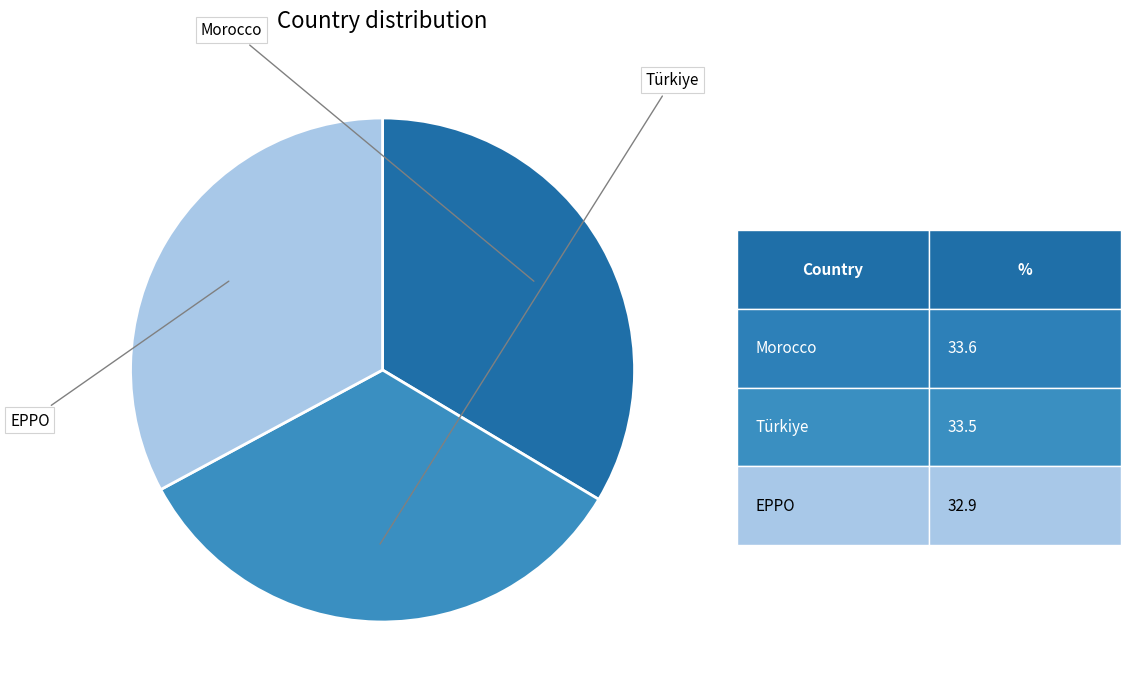

Does any single category account for the majority?

No